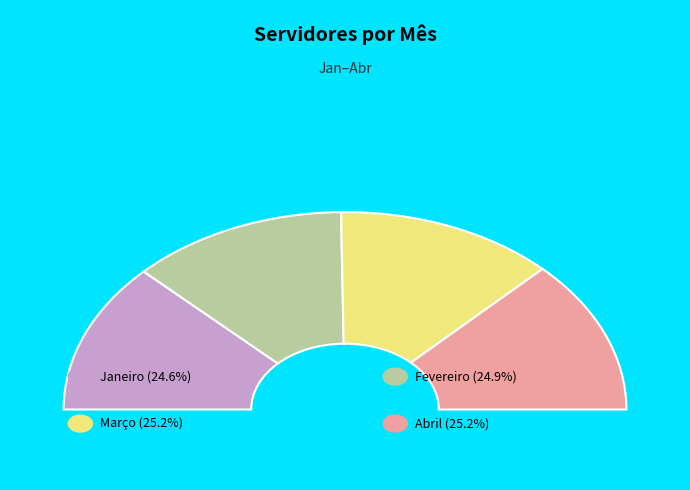

The Janeiro slice represents 25% of the pie. True or false?

True